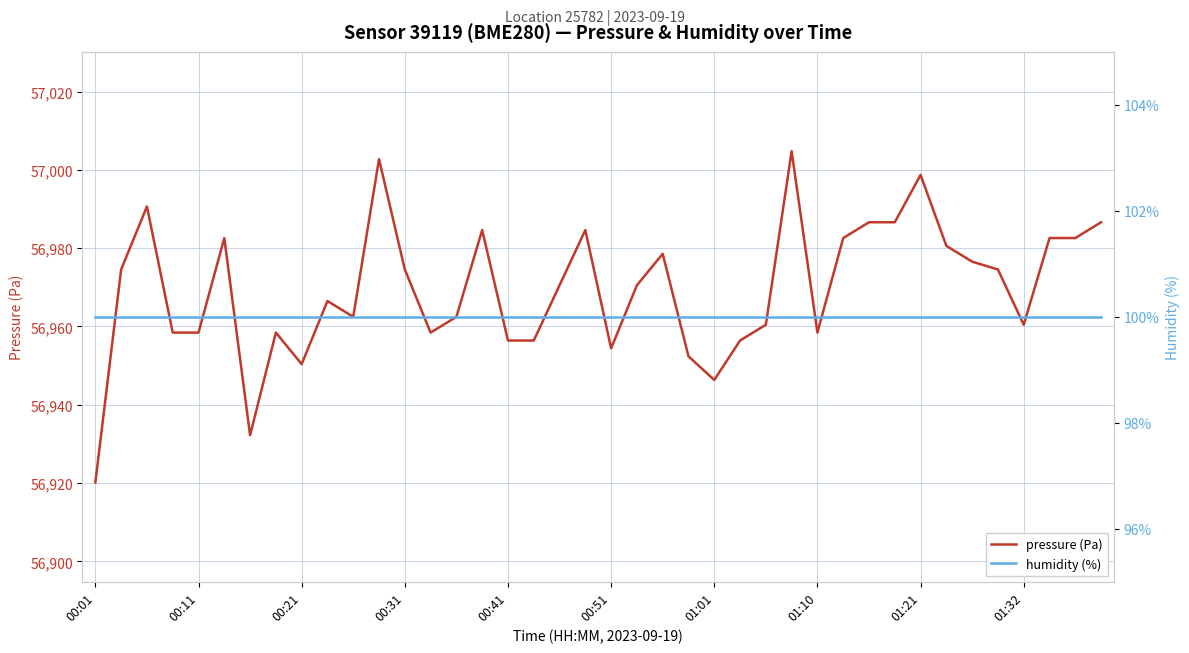

What is the smallest value displayed?

100.0